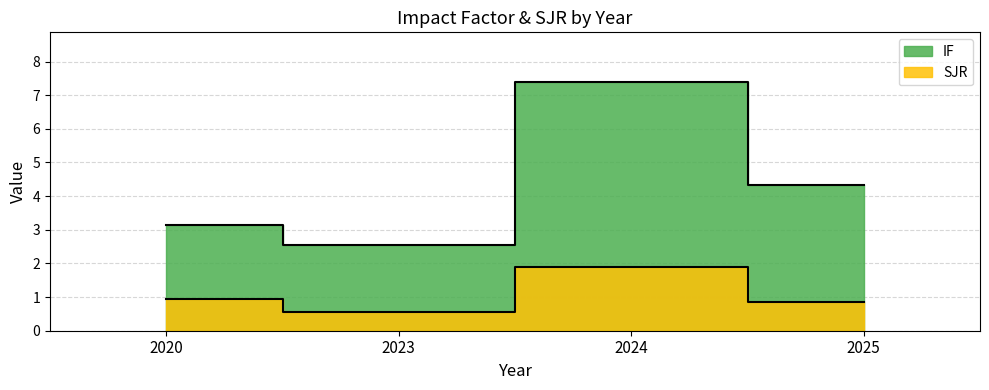

Reading right to left, what are all the values shown in this chart?

IF: 4.3	7.4	2.5	3.1
SJR: 0.9	1.9	0.6	0.9